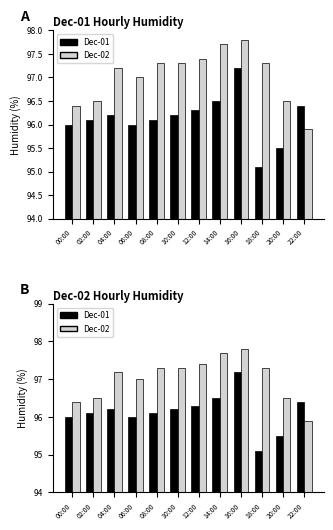

The Dec-02 series shows 165.3 at 22:00. True or false?

False